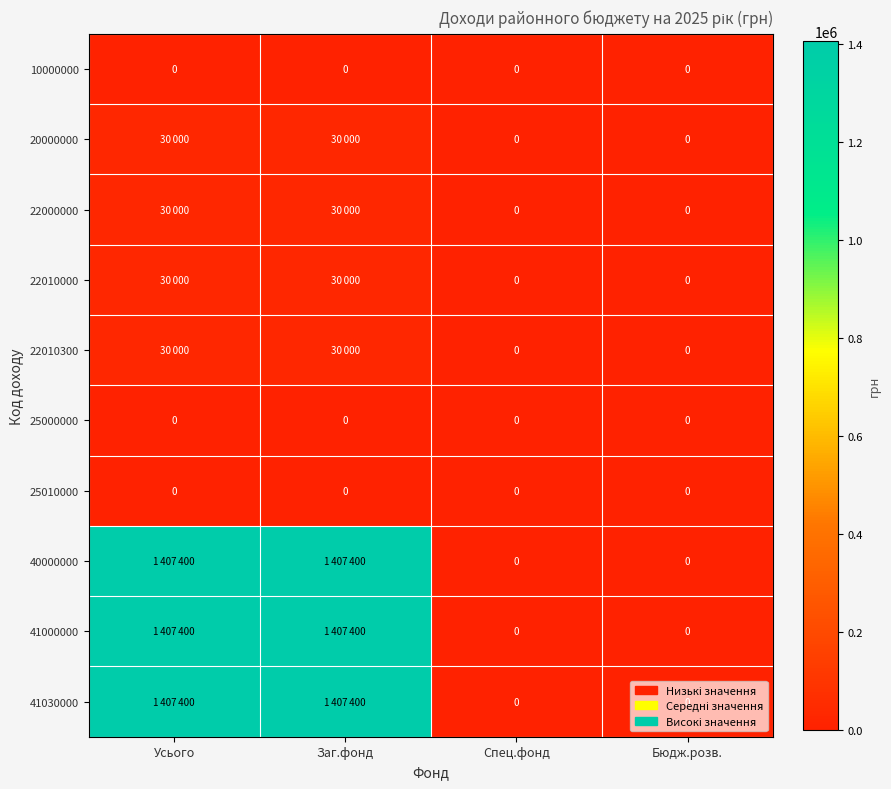

Count the number of data series in this chart.

10